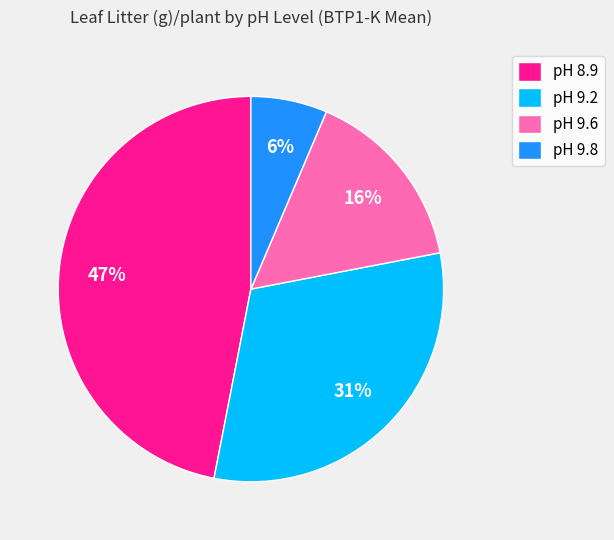

To the nearest percent, what is the difference between the largest and smallest slice percentages?

41%